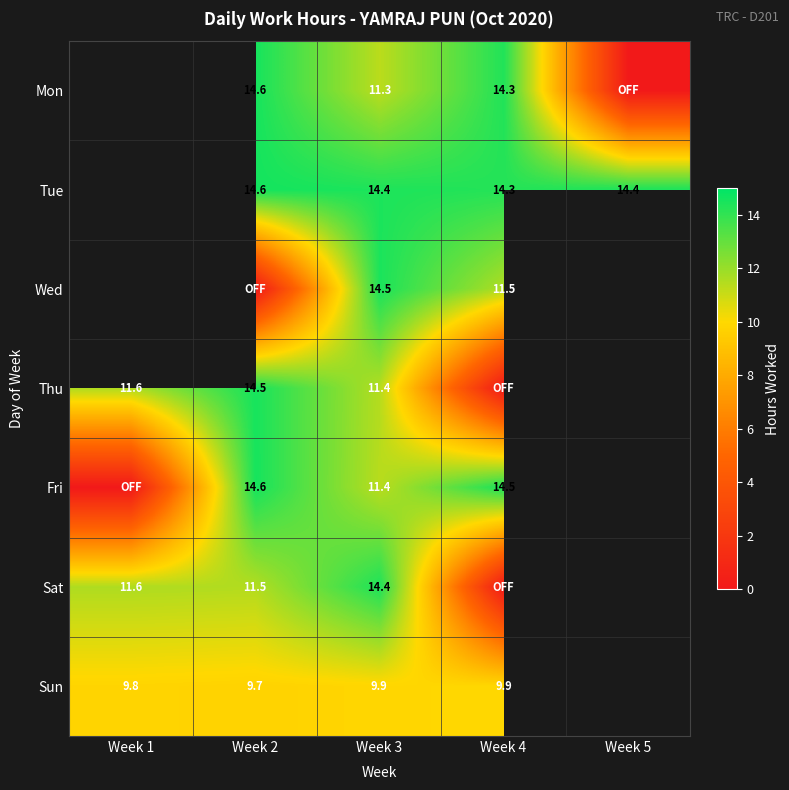

At which label does Sat first exceed 11?

Week 1